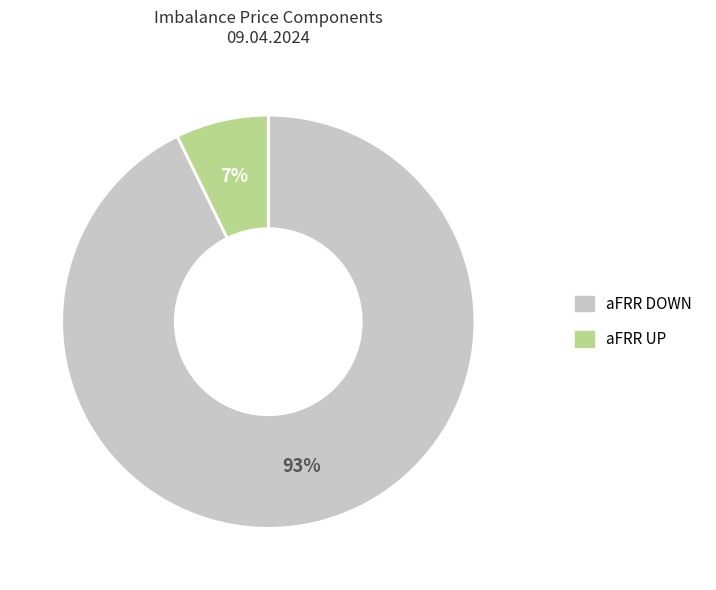

Does any single category account for the majority?

Yes